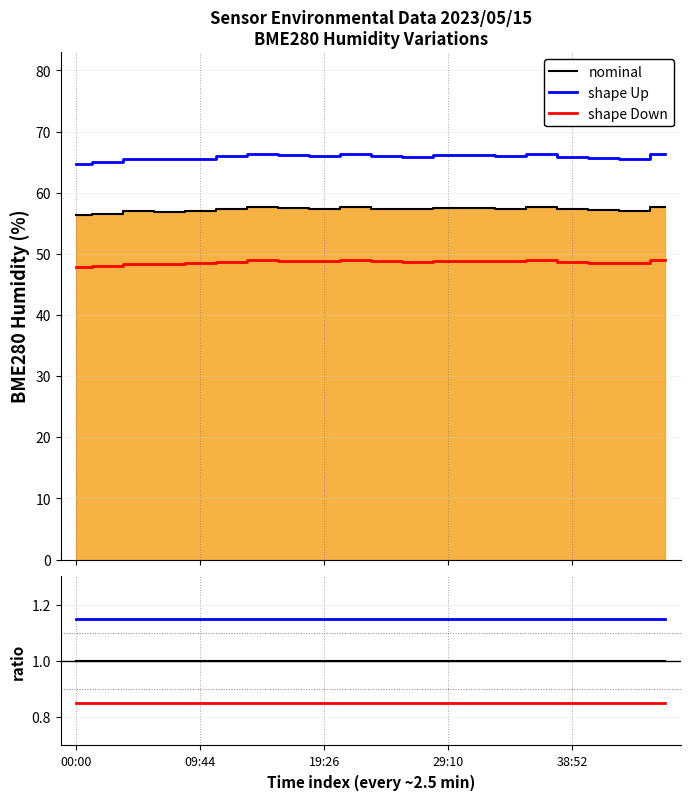

What are all the series names shown in the legend?

nominal, shape Up, shape Down